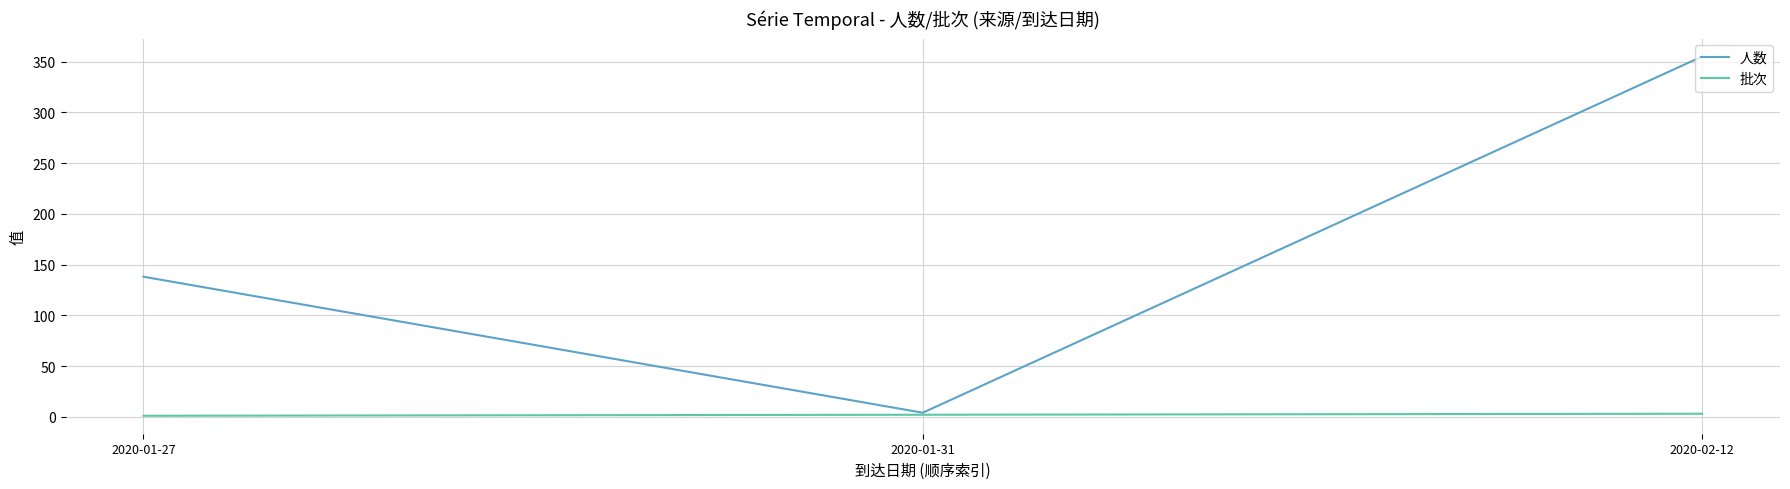

At which category is the sum across all series the highest?

2020-02-12